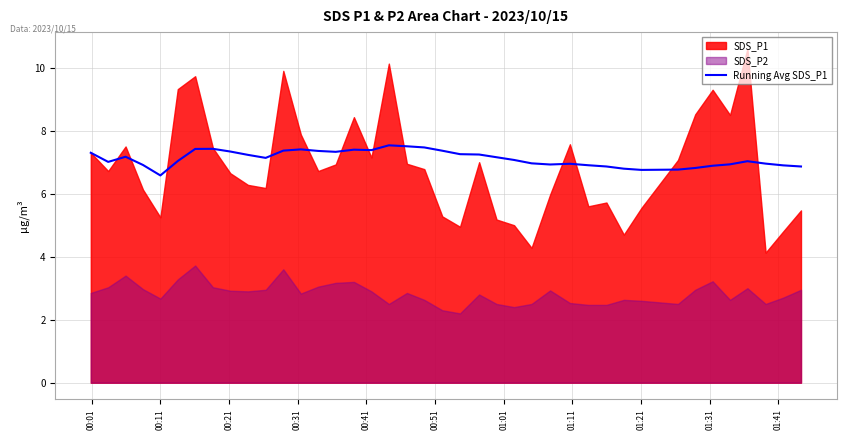

What is the sum of all values?

284.7